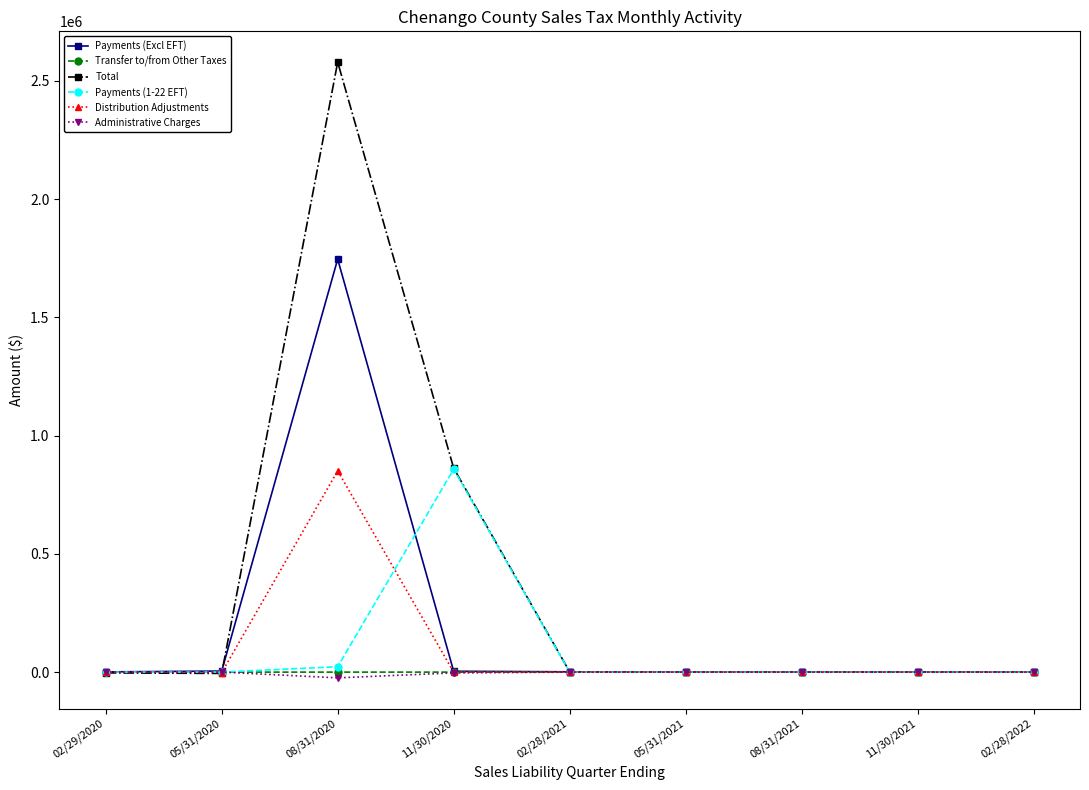

What is the label of the 5th point from the right?

02/28/2021